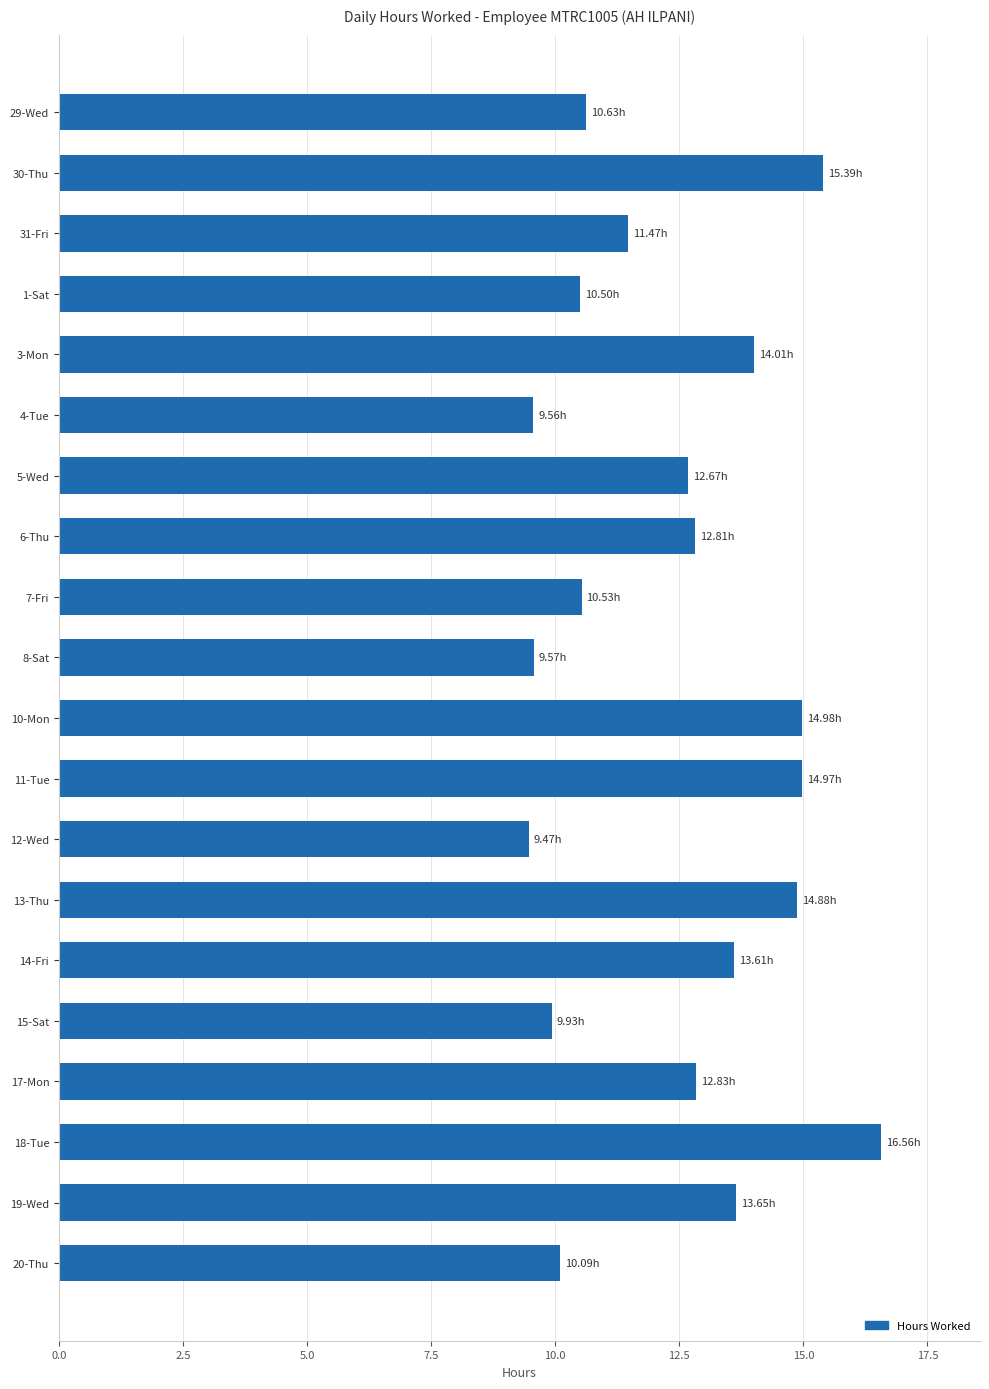

What is the ratio of the value at 13-Thu to the value at 6-Thu?

1.2